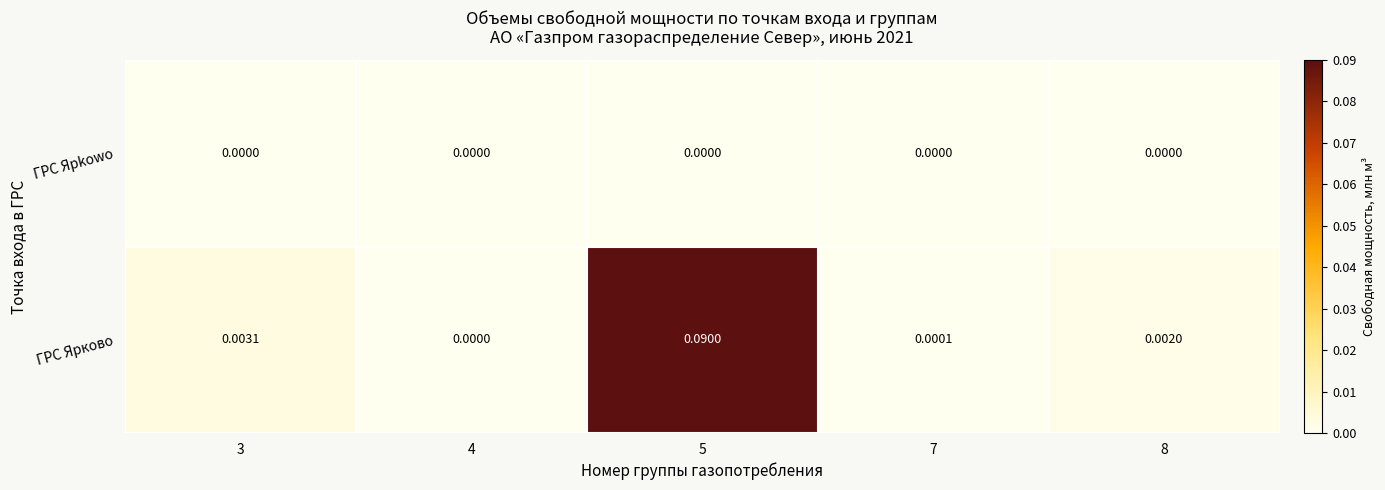

List the series in order of their overall mean, lowest first.

ГРС Ярkowo, ГРС Ярково